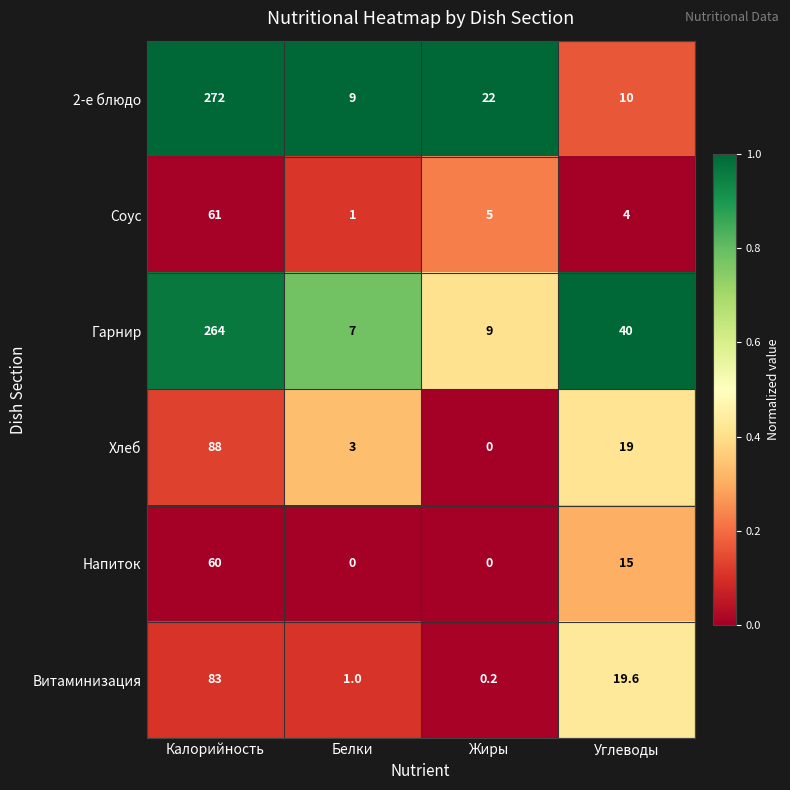

How many data points in Напиток are less than 15?

2